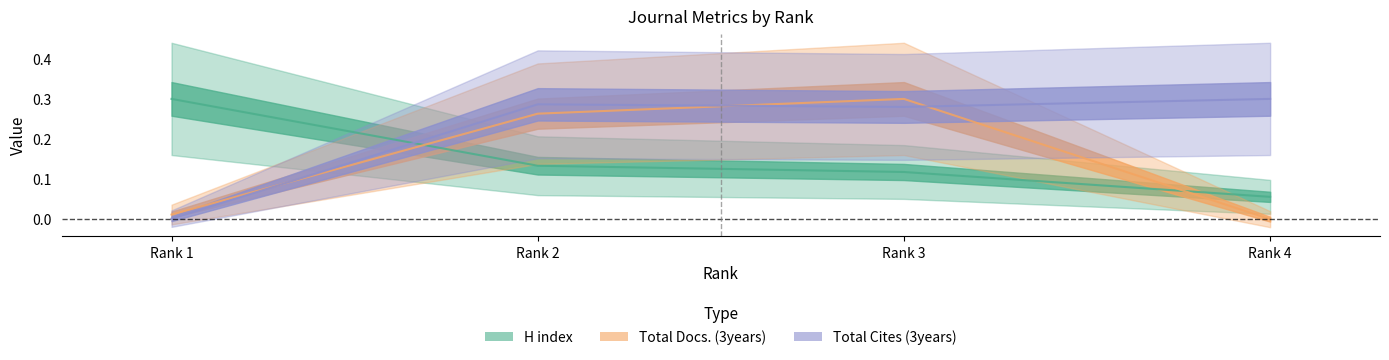

In Total Docs. (3years), how many points are higher than both neighbors (excluding endpoints)?

1